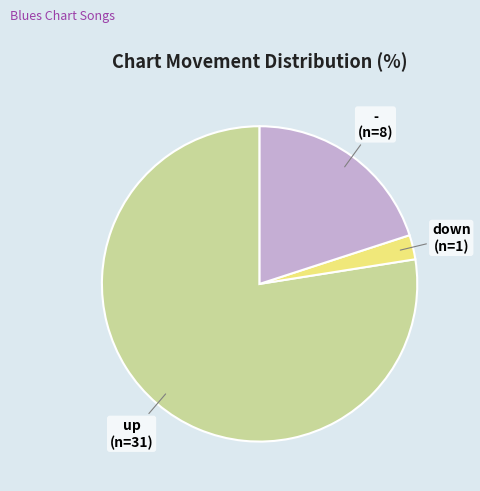

Does any single category account for the majority?

Yes